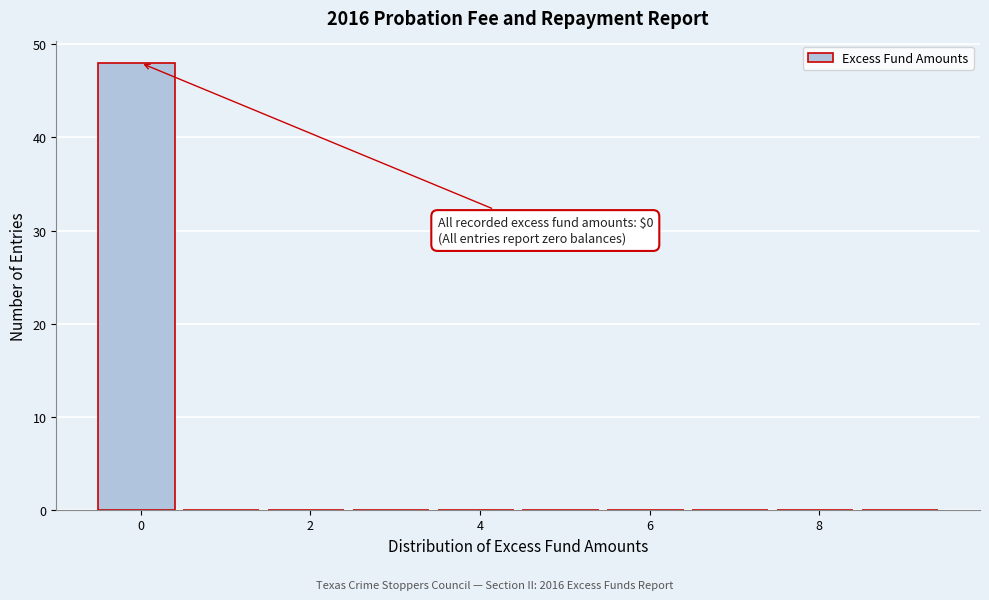

Over which range of the x-axis is the bar tallest?

-0.5 to 0.5